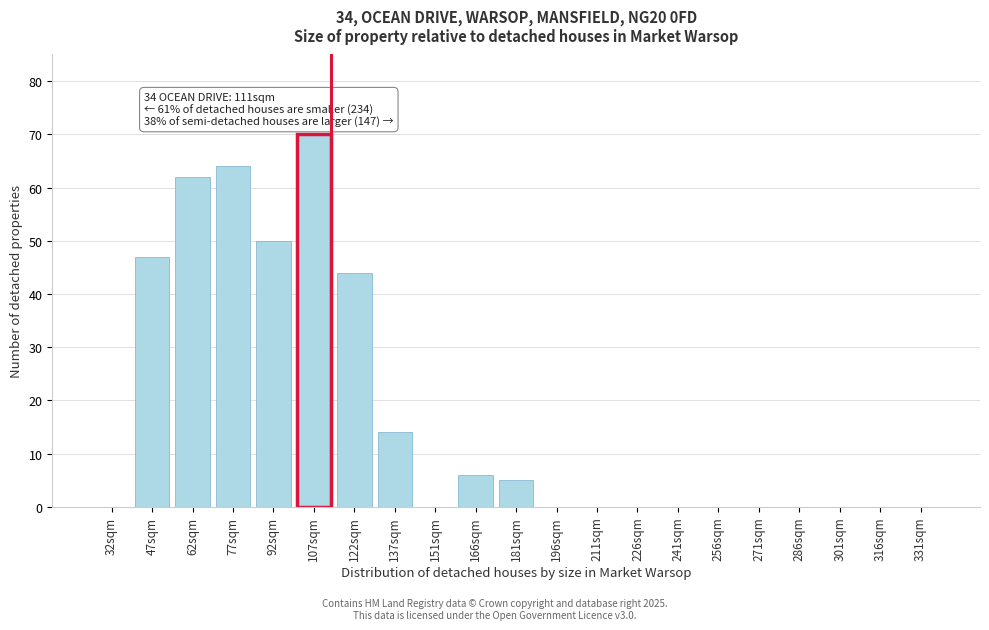

Reading left to right, list all the values displayed in this chart.

32sqm=0	47sqm=47	62sqm=62	77sqm=64	92sqm=50	107sqm=70	122sqm=44	137sqm=14	151sqm=0	166sqm=6	181sqm=5	196sqm=0	211sqm=0	226sqm=0	241sqm=0	256sqm=0	271sqm=0	286sqm=0	301sqm=0	316sqm=0	331sqm=0